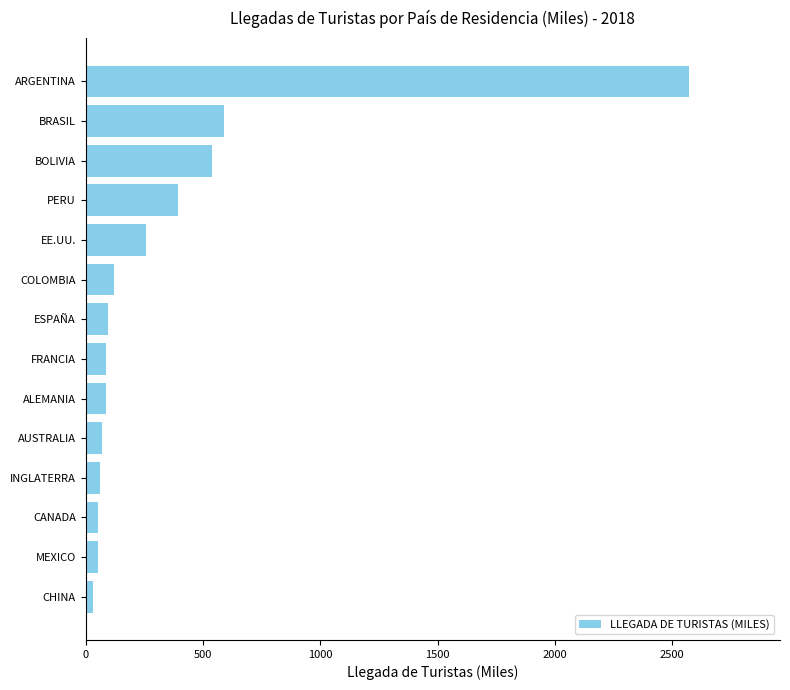

The chart shows a value of 94.0 at ESPAÑA. True or false?

True